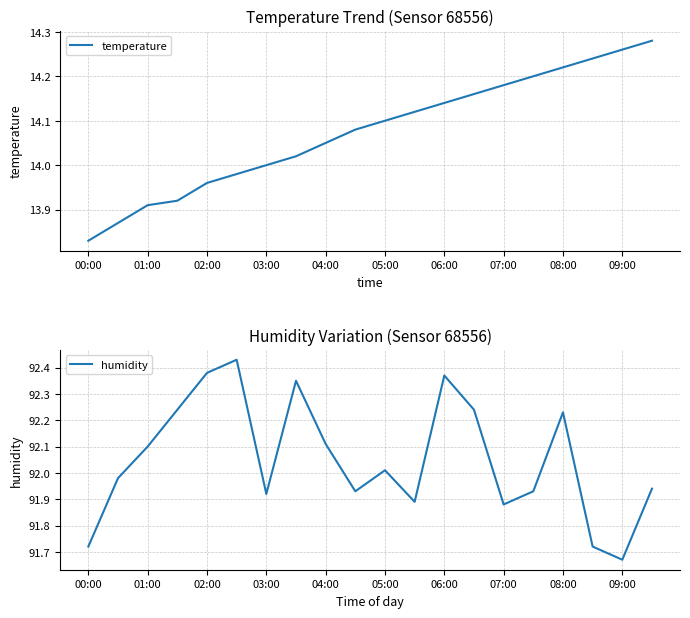

True or false: temperature and humidity intersect in this chart.

False